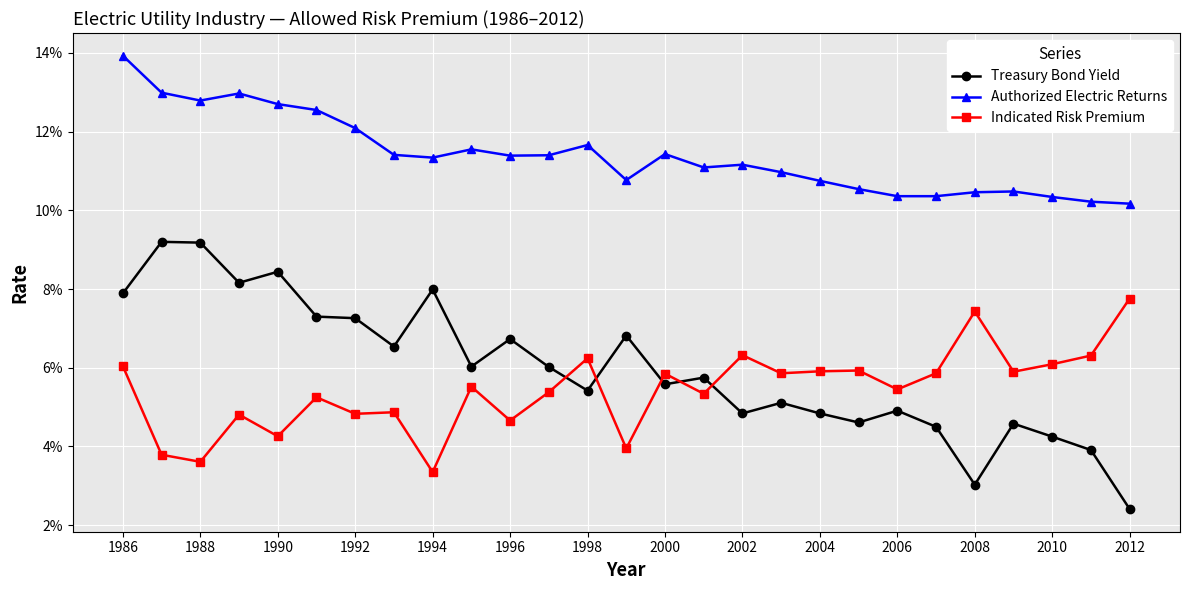

Reading right to left, list all the values displayed in this chart.

Treasury Bond Yield: 0.0	0.0	0.0	0.0	0.0	0.0	0.0	0.0	0.0	0.1	0.0	0.1	0.1	0.1	0.1	0.1	0.1	0.1	0.1	0.1	0.1	0.1	0.1	0.1	0.1	0.1	0.1
Authorized Electric Returns: 0.1	0.1	0.1	0.1	0.1	0.1	0.1	0.1	0.1	0.1	0.1	0.1	0.1	0.1	0.1	0.1	0.1	0.1	0.1	0.1	0.1	0.1	0.1	0.1	0.1	0.1	0.1
Indicated Risk Premium: 0.1	0.1	0.1	0.1	0.1	0.1	0.1	0.1	0.1	0.1	0.1	0.1	0.1	0.0	0.1	0.1	0.0	0.1	0.0	0.0	0.0	0.1	0.0	0.0	0.0	0.0	0.1